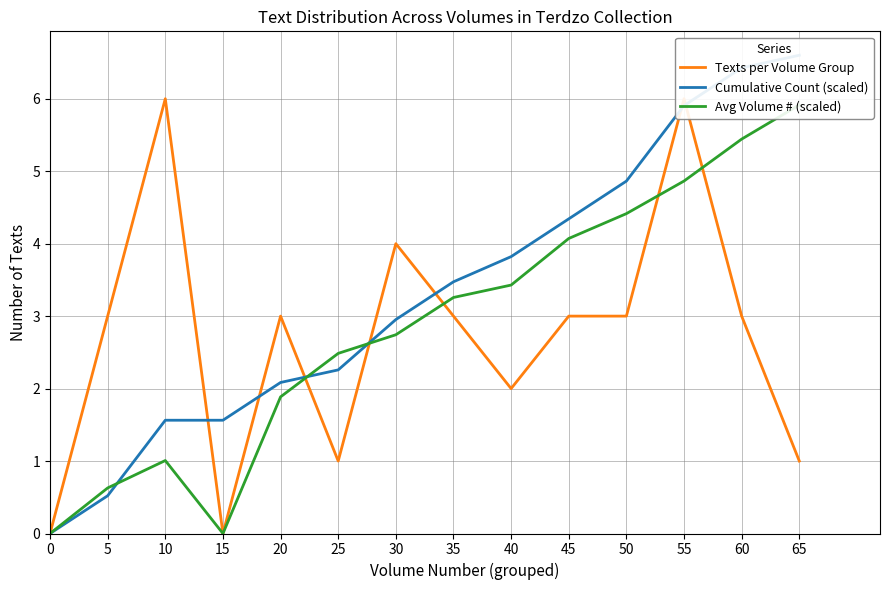

Which series ends up on top after the final intersection of Avg Volume # (scaled) and Texts per Volume Group?

Avg Volume # (scaled)